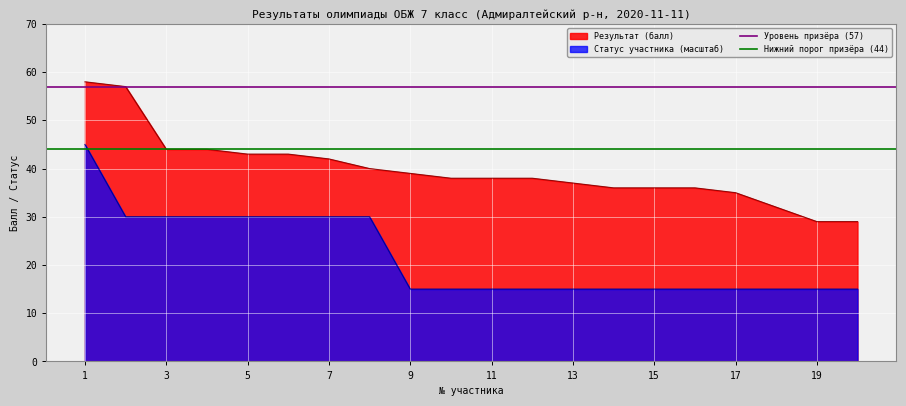

What is the maximum value for Результат (балл)?

58